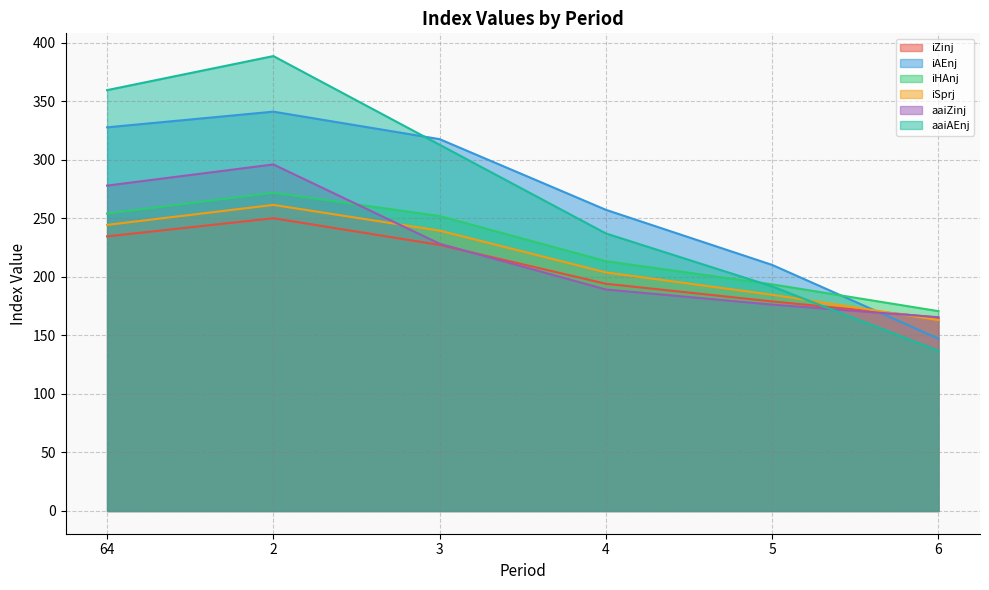

Where is the first local maximum for aaiAEnj?

2